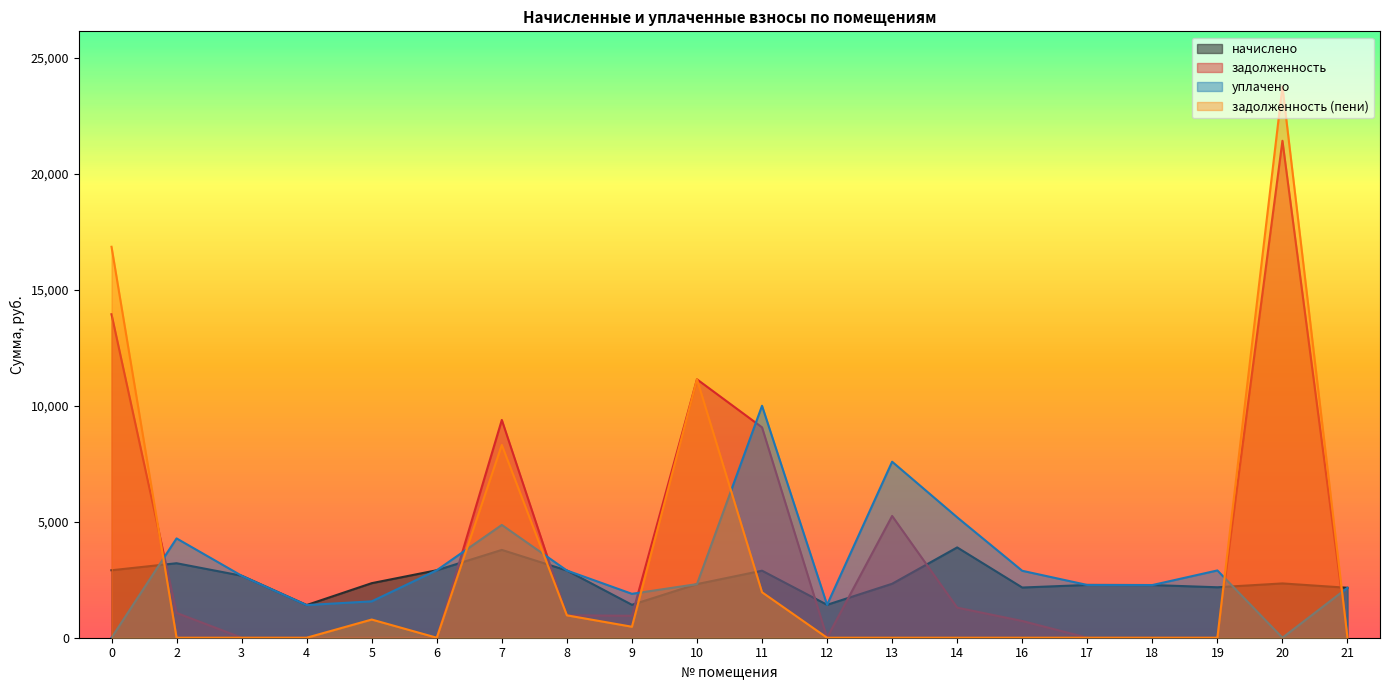

True or false: задолженность and начислено cross at least once.

True